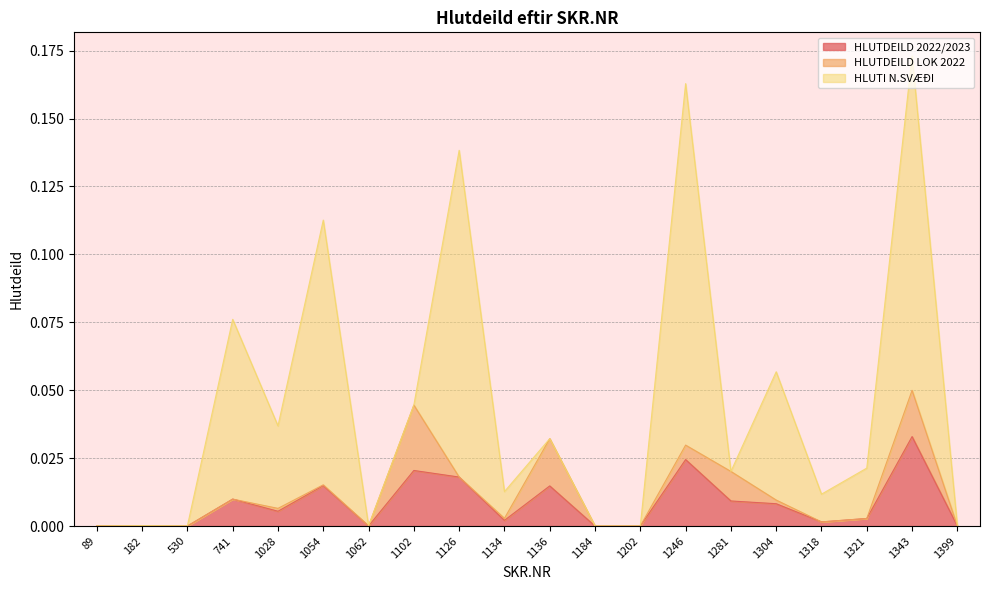

Rank the series at 1134 from lowest to highest value.

HLUTDEILD LOK 2022, HLUTDEILD 2022/2023, HLUTI N.SVÆÐI